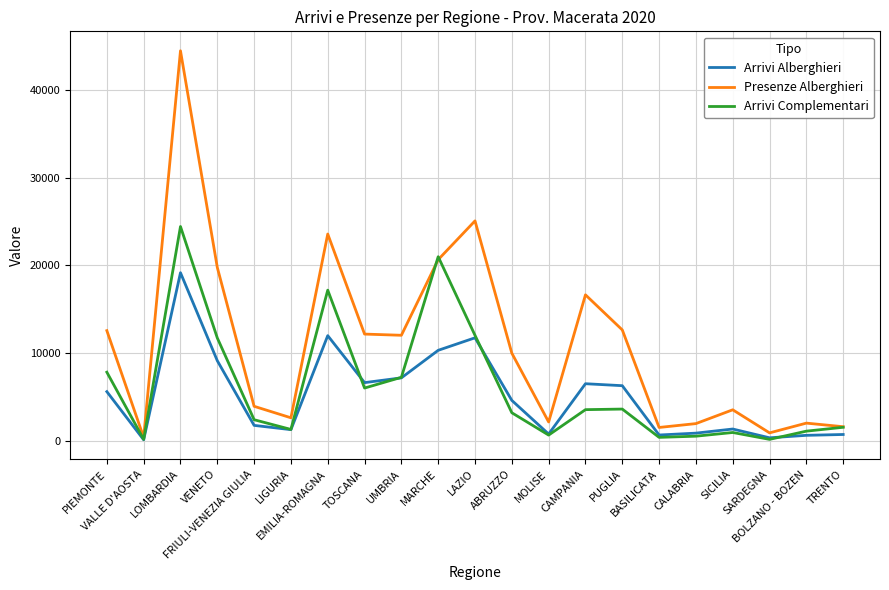

Which series has the widest spread of values?

Presenze Alberghieri